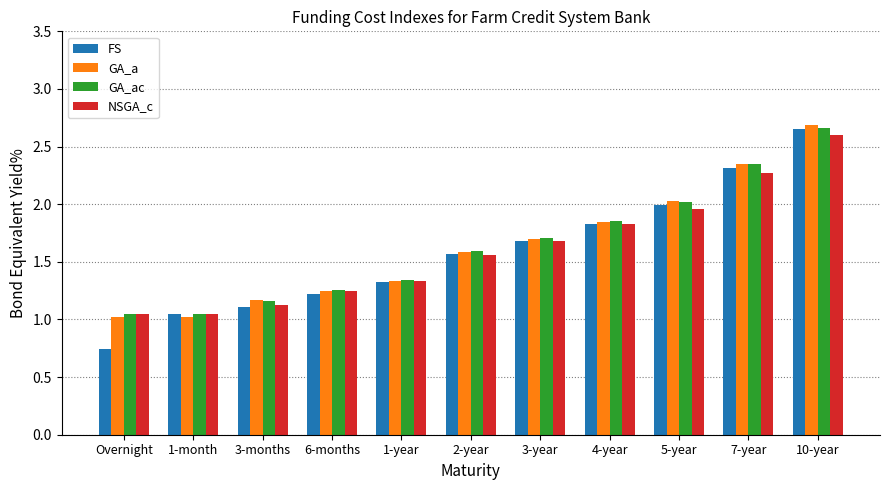

What is the total value across all series at 5-year?

8.0